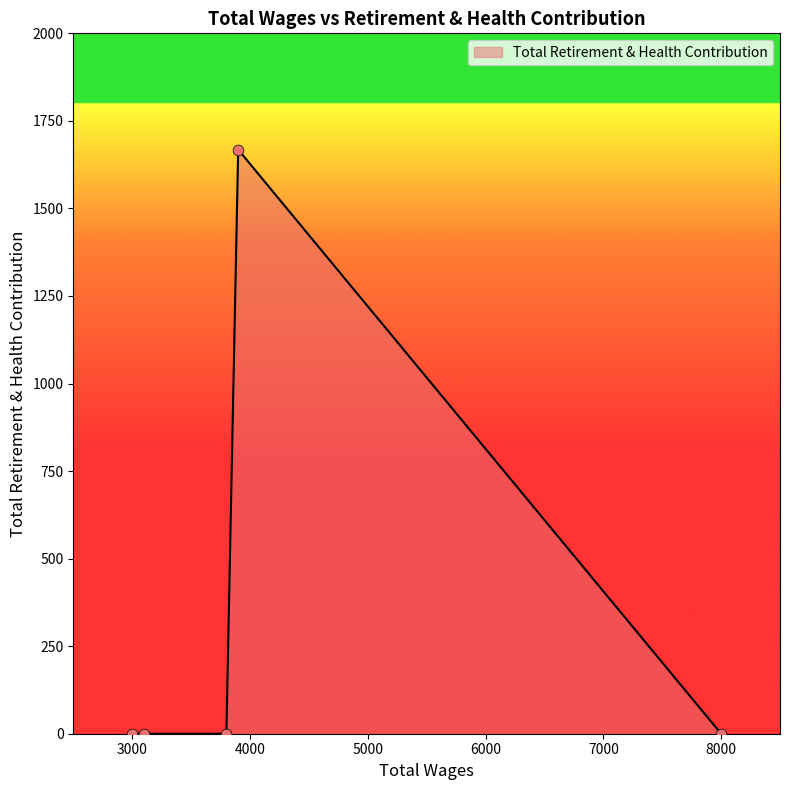

What is the average value?

334